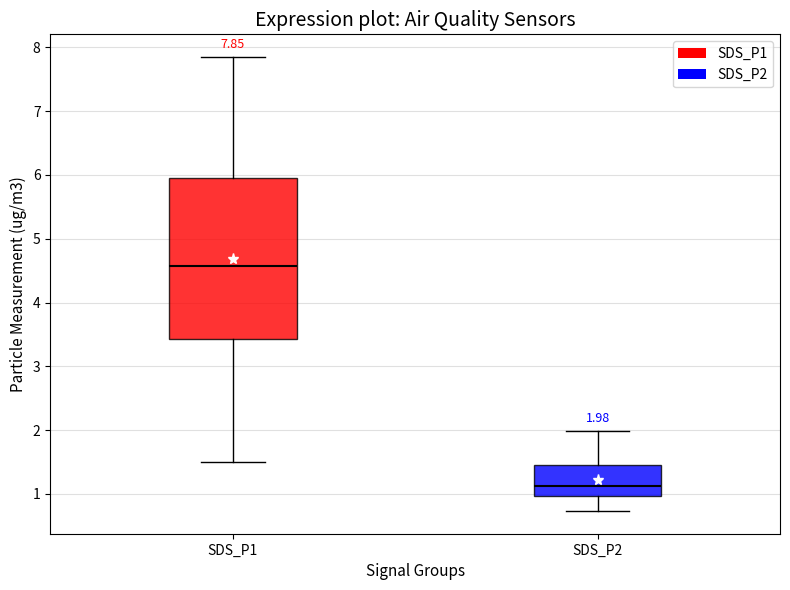

Which box has the lowest median line?

SDS_P2